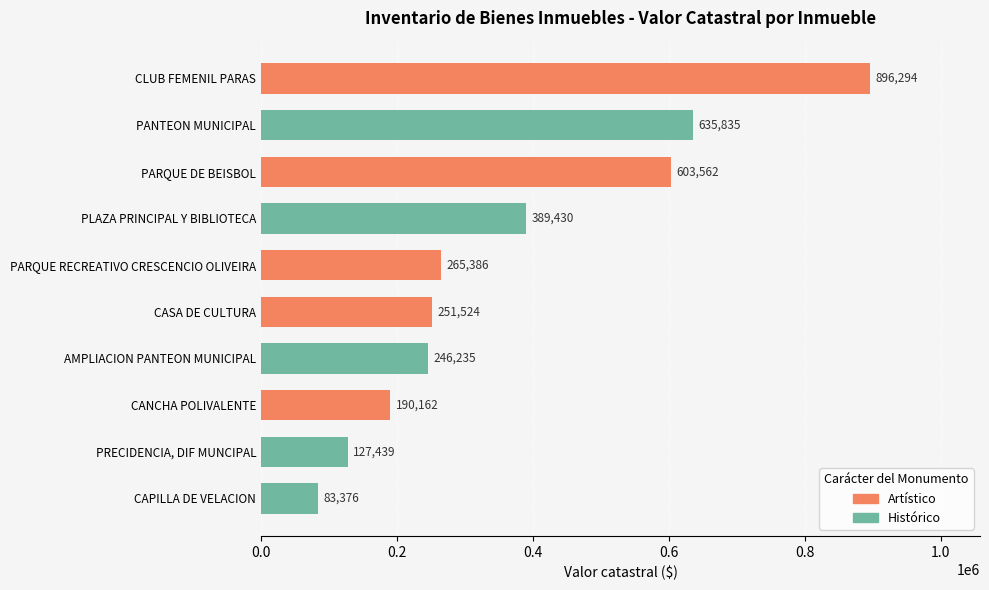

Reading top to bottom, list all the values displayed in this chart.

896294	635835	603562	389430	265386	251524	246235	190162	127439	83376